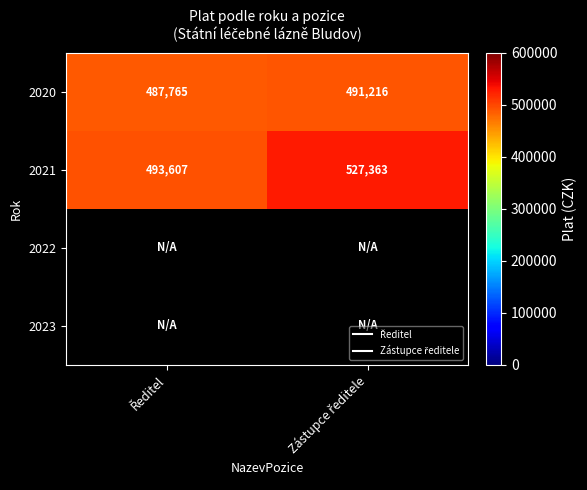

What is the average value of the 2021 series?

510485